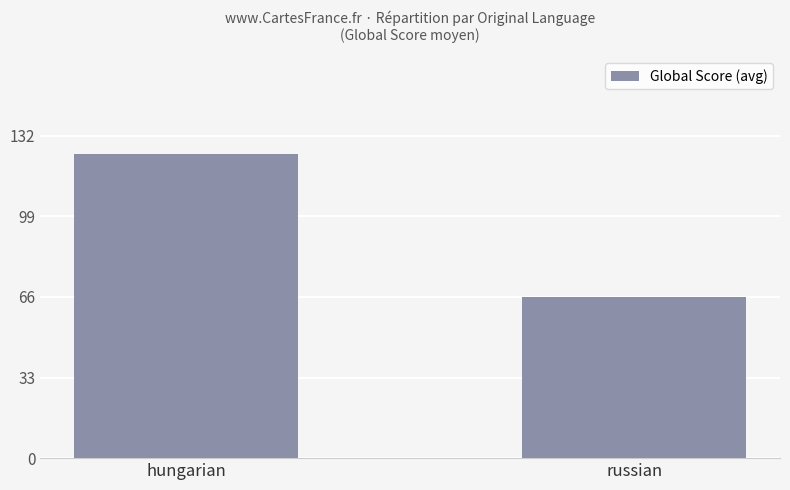

At which category does the chart reach its minimum across all series?

russian